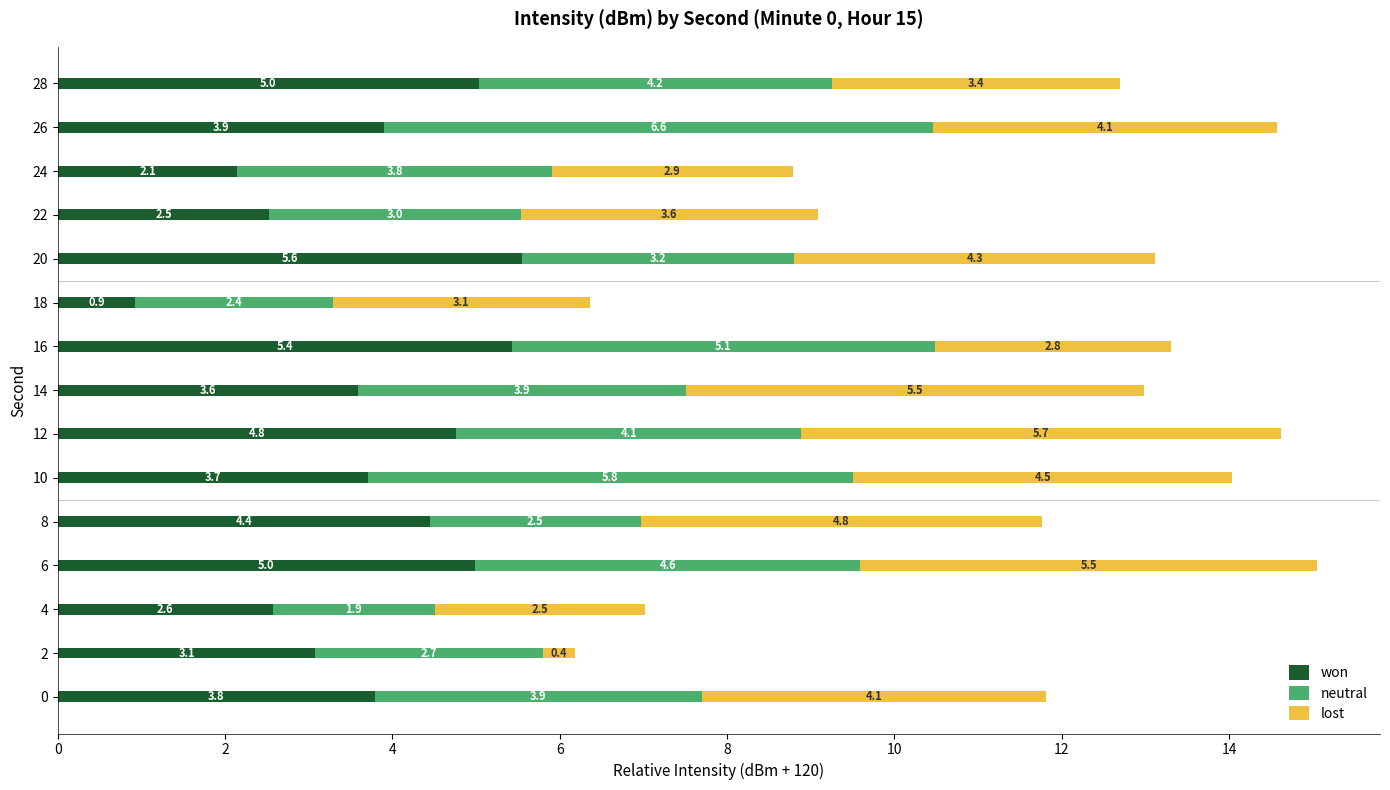

At which category is the sum across all series the highest?

6